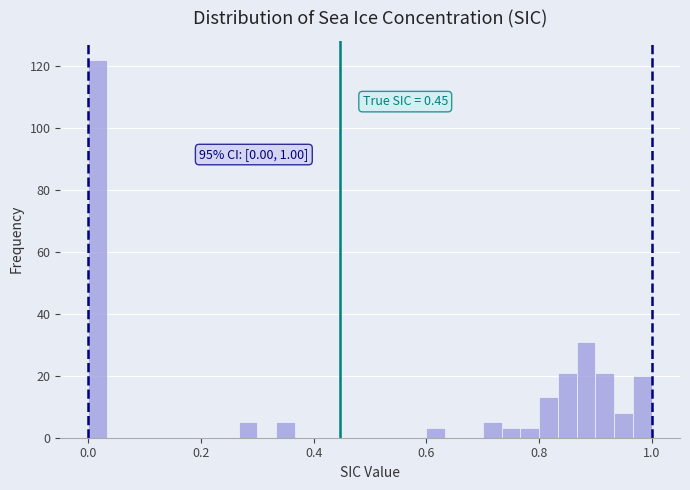

Around what value on the x-axis is the tallest bar? Give the approximate position of its centre, as read against the axis.

0.02